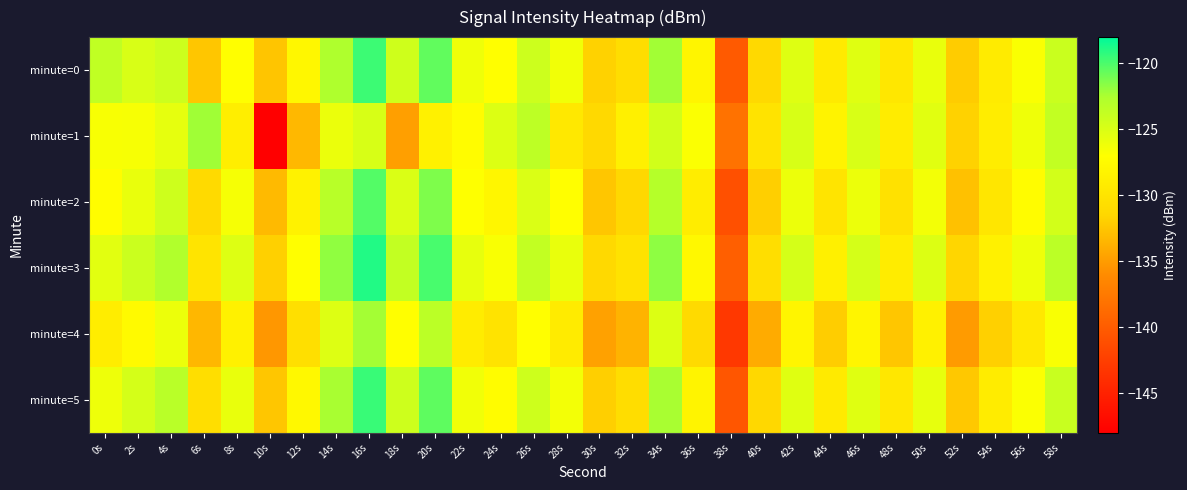

Reading right to left, extract all data points from this chart.

minute=0: 58s=-124.1	56s=-126.7	54s=-129.2	52s=-132.2	50s=-125.8	48s=-129.7	46s=-125.3	44s=-129.3	42s=-125.2	40s=-131.3	38s=-140.2	36s=-128.1	34s=-122.2	32s=-130.7	30s=-131.8	28s=-126.3	26s=-124.2	24s=-127.1	22s=-126.2	20s=-120.5	18s=-124.4	16s=-119.6	14s=-122.7	12s=-127.8	10s=-132.6	8s=-127.1	6s=-132.5	4s=-124.2	2s=-124.9	0s=-123.6
minute=1: 58s=-123.7	56s=-126.2	54s=-128.9	52s=-131.8	50s=-125.4	48s=-129.1	46s=-124.9	44s=-128.3	42s=-124.8	40s=-130.1	38s=-138.2	36s=-126.8	34s=-124.5	32s=-128.7	30s=-131.2	28s=-129.6	26s=-123.4	24s=-125.1	22s=-127.3	20s=-128.5	18s=-134.8	16s=-124.8	14s=-125.9	12s=-133.3	10s=-147.9	8s=-128.9	6s=-122.2	4s=-125.6	2s=-126.6	0s=-126.6
minute=2: 58s=-124.6	56s=-127.3	54s=-129.8	52s=-132.8	50s=-126.4	48s=-130.3	46s=-126.0	44s=-130.0	42s=-126.0	40s=-132.0	38s=-141.0	36s=-129.0	34s=-123.0	32s=-131.4	30s=-132.5	28s=-127.1	26s=-125.0	24s=-128.0	22s=-127.0	20s=-121.3	18s=-125.0	16s=-120.2	14s=-123.1	12s=-128.4	10s=-133.2	8s=-126.5	6s=-131.1	4s=-124.3	2s=-125.8	0s=-127.2
minute=3: 58s=-123.3	56s=-126.1	54s=-128.5	52s=-131.5	50s=-125.1	48s=-129.1	46s=-124.7	44s=-128.7	42s=-124.7	40s=-130.7	38s=-139.7	36s=-127.7	34s=-121.7	32s=-130.2	30s=-131.3	28s=-125.8	26s=-123.7	24s=-126.7	22s=-125.7	20s=-119.9	18s=-123.7	16s=-118.9	14s=-121.8	12s=-127.1	10s=-131.9	8s=-125.2	6s=-130.0	4s=-122.8	2s=-124.1	0s=-125.5
minute=4: 58s=-126.7	56s=-129.5	54s=-131.9	52s=-135.1	50s=-128.5	48s=-132.5	46s=-128.1	44s=-132.1	42s=-128.1	40s=-134.1	38s=-143.1	36s=-131.1	34s=-125.1	32s=-133.6	30s=-134.7	28s=-129.2	26s=-127.1	24s=-130.1	22s=-129.1	20s=-123.3	18s=-127.1	16s=-122.3	14s=-125.2	12s=-130.5	10s=-135.3	8s=-128.6	6s=-133.4	4s=-126.0	2s=-127.5	0s=-128.9
minute=5: 58s=-124.0	56s=-126.8	54s=-129.1	52s=-132.4	50s=-125.7	48s=-129.7	46s=-125.3	44s=-129.3	42s=-125.3	40s=-131.4	38s=-140.5	36s=-128.2	34s=-122.4	32s=-130.8	30s=-132.0	28s=-126.4	26s=-124.3	24s=-127.3	22s=-126.3	20s=-120.5	18s=-124.3	16s=-119.5	14s=-122.4	12s=-127.7	10s=-132.5	8s=-125.8	6s=-130.6	4s=-123.2	2s=-124.7	0s=-126.1